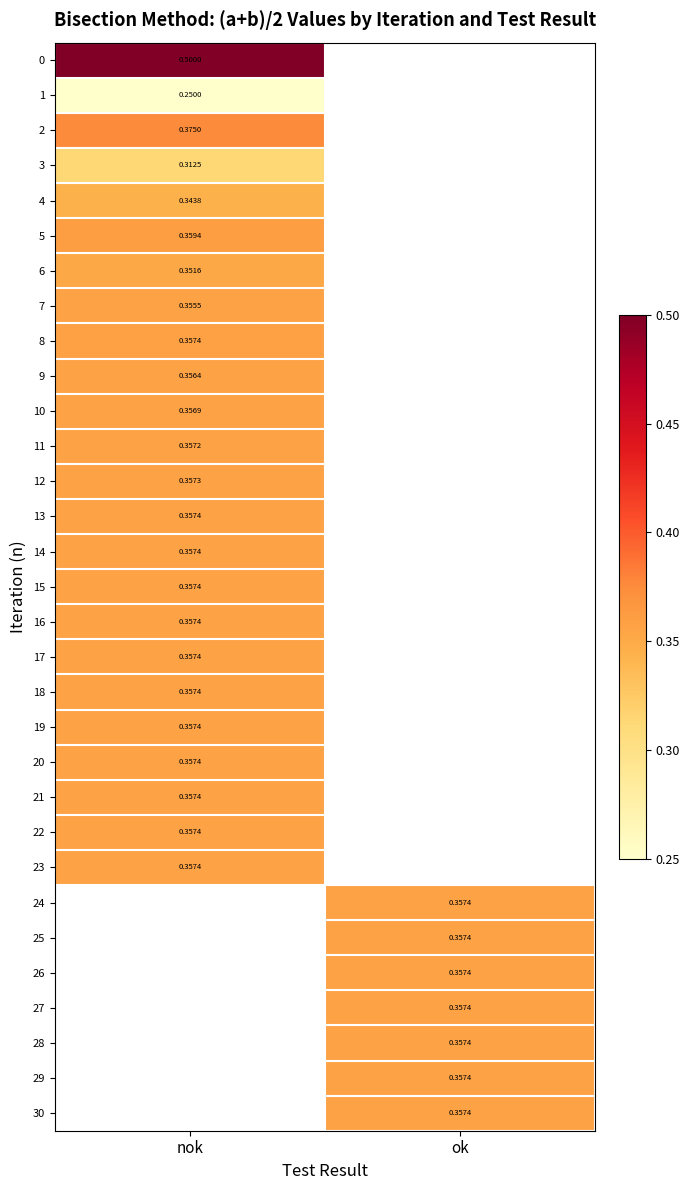

Is the value of 6 at nok greater than the value of 17 at nok?

No